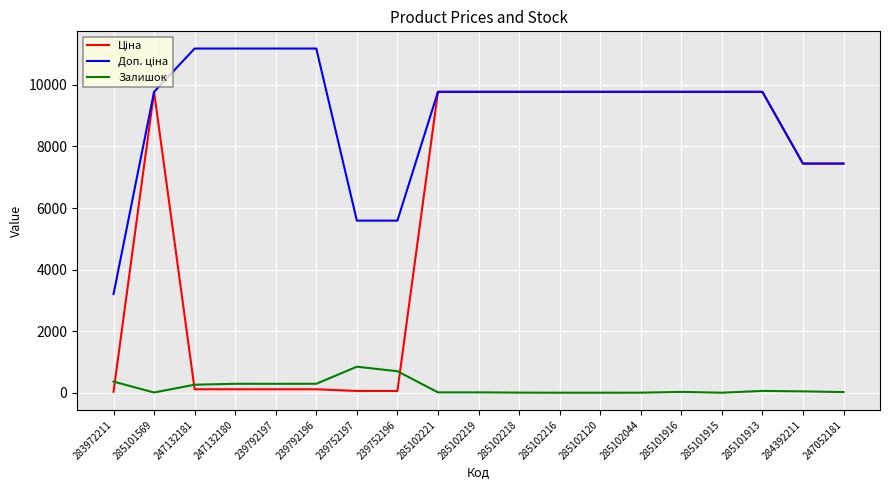

Is it true that Залишок equals 360.0 at 283972211?

True